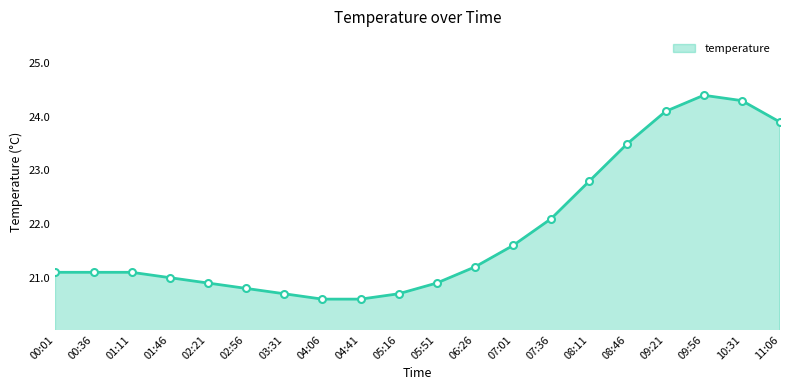

What is the difference between the maximum and minimum values?

3.8